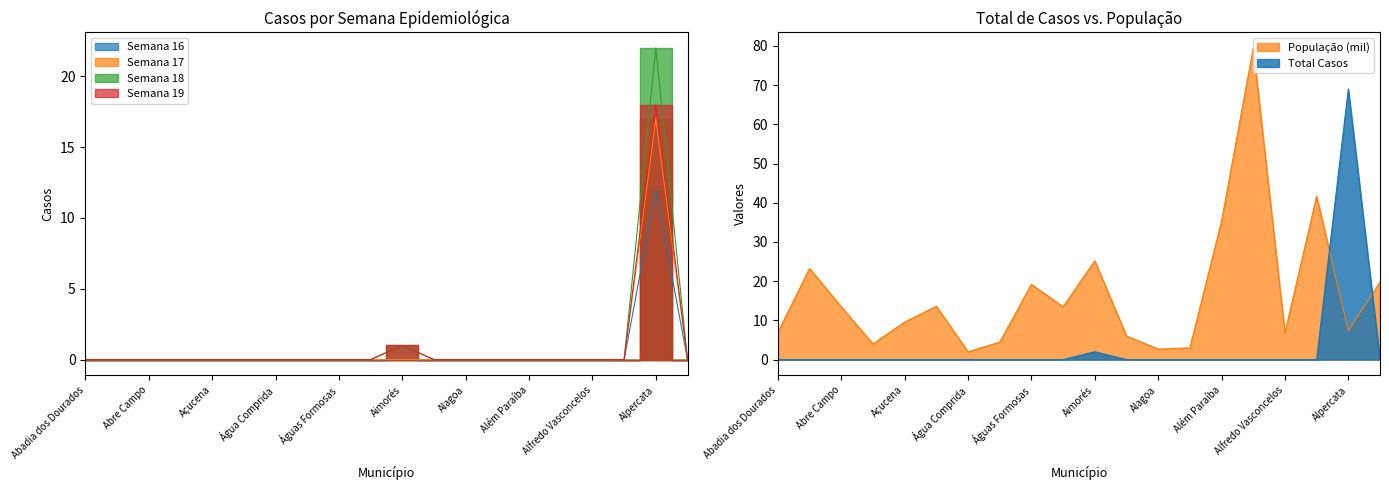

Where is Semana 16 nearest to the value 6?

Abadia dos Dourados